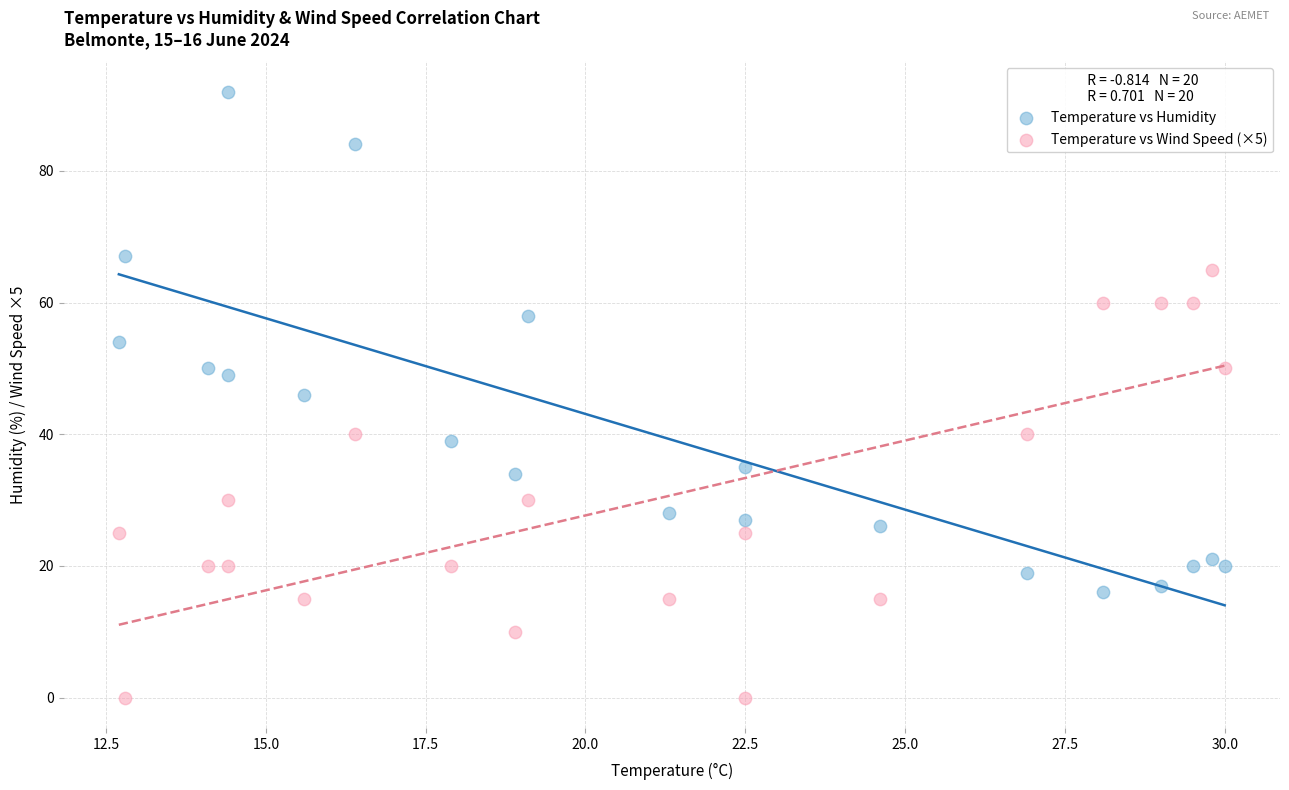

Which series reaches the minimum Y coordinate?

Temperature vs Wind Speed (×5)